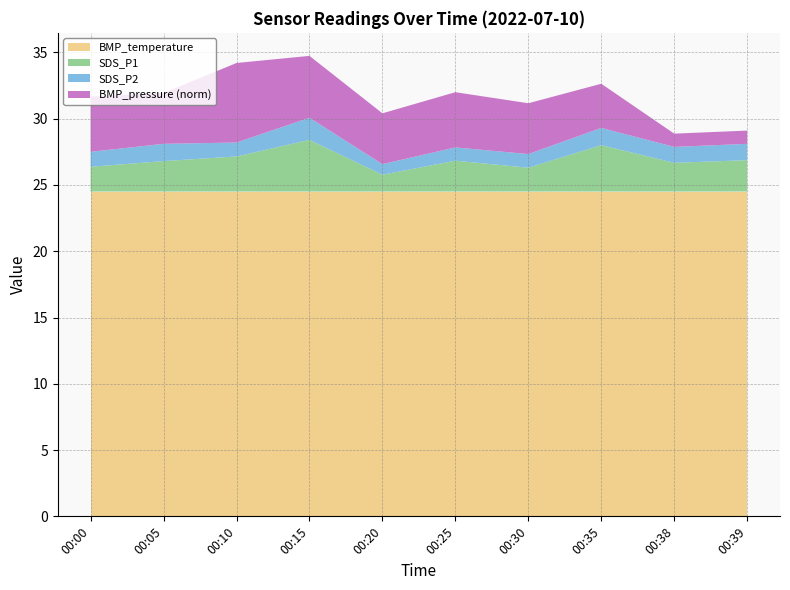

The value of BMP_temperature at 00:38 is 24.5. True or false?

True